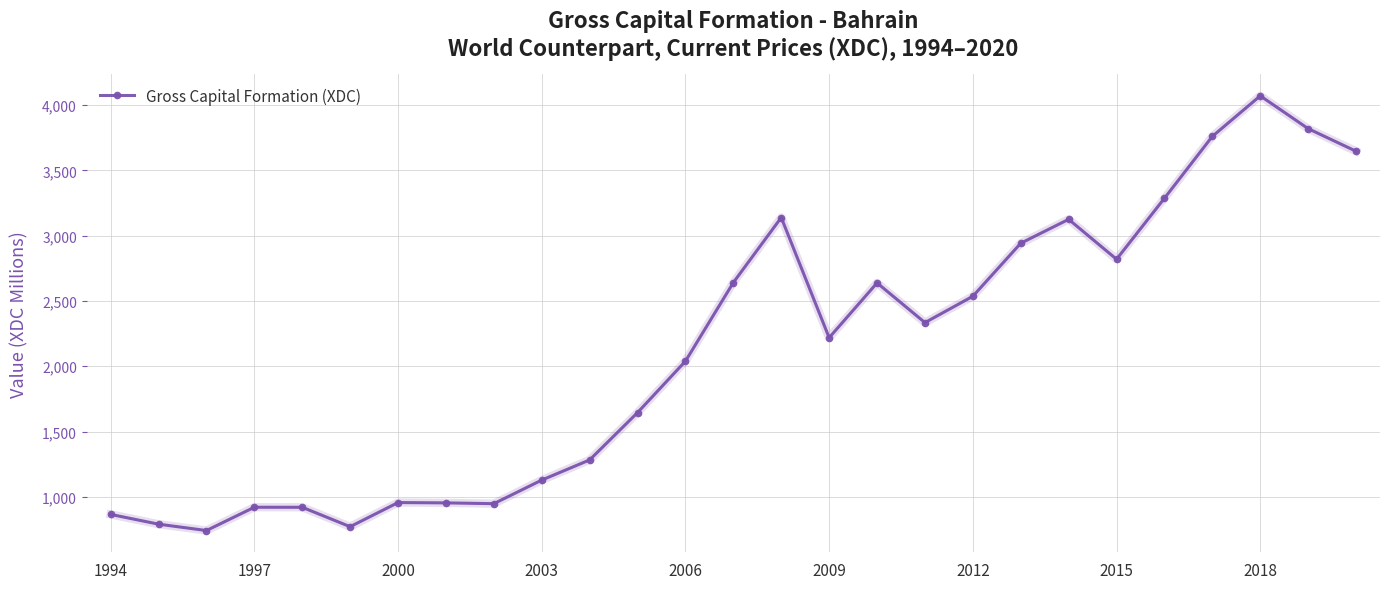

What is the maximum value shown in the chart?

4070.0